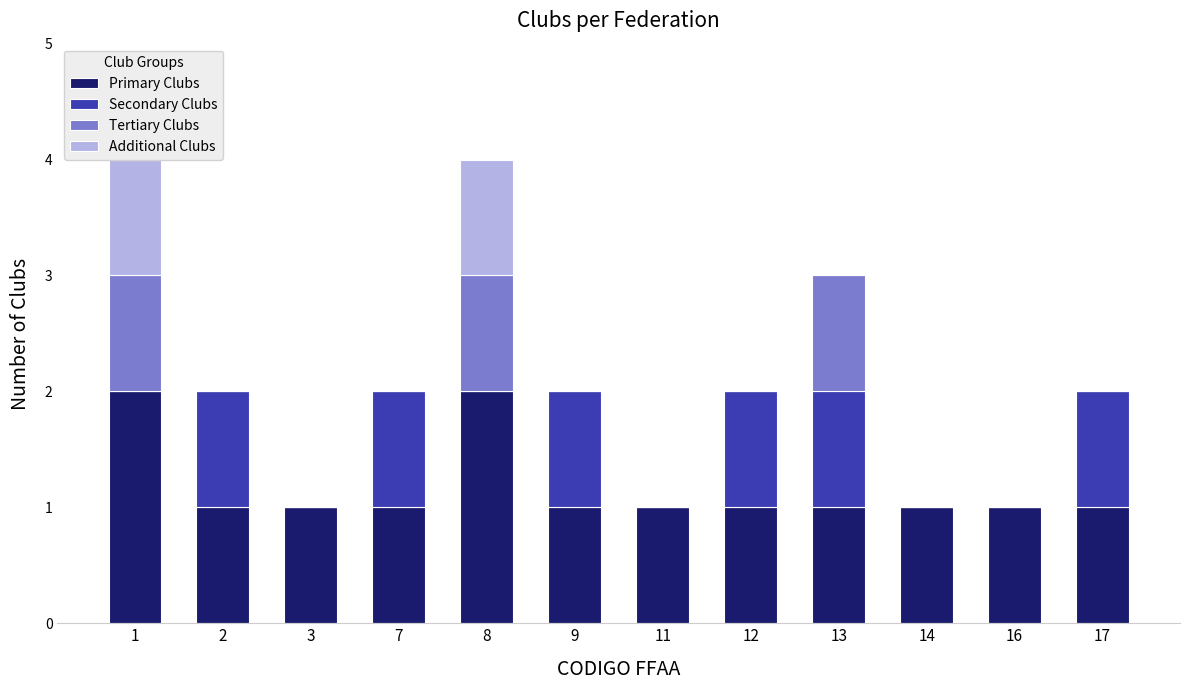

The value of Primary Clubs at 2 is 1. True or false?

True